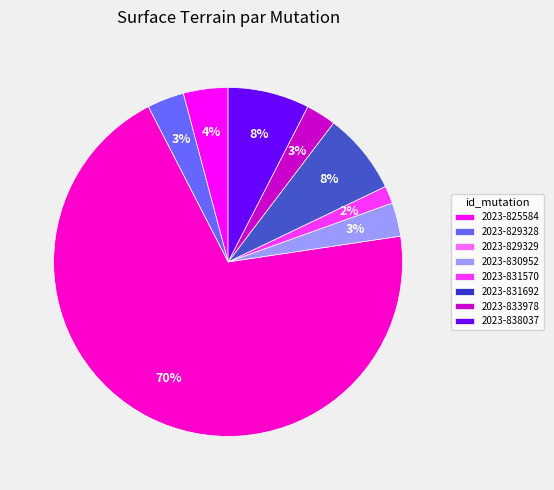

To the nearest percent, what is the average slice percentage?

12%